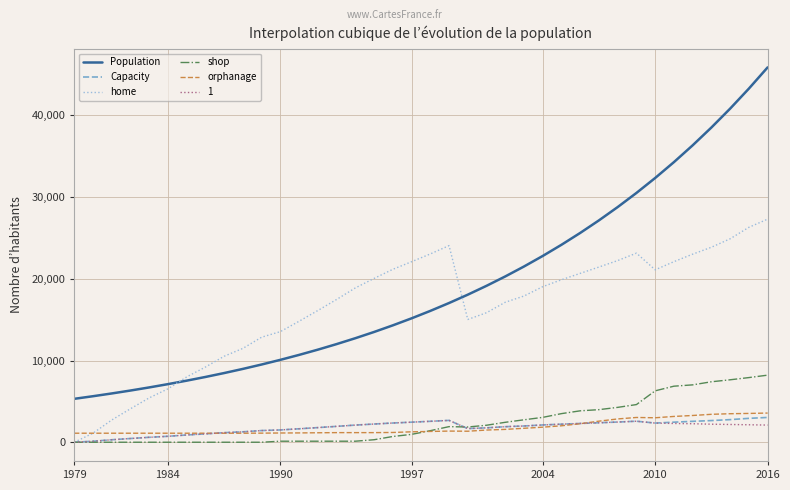

Which series has the largest total across all categories?

Population